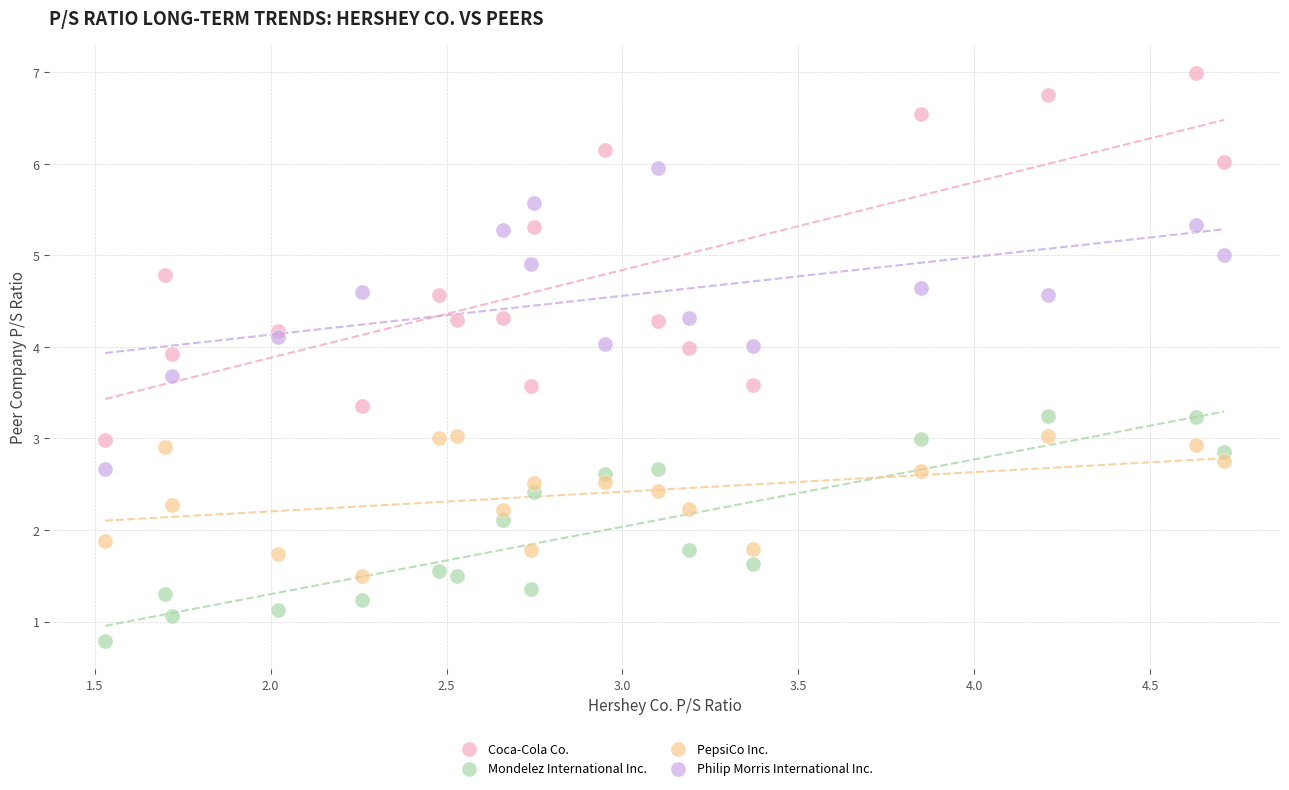

Which series contains the highest Y value?

Coca-Cola Co.